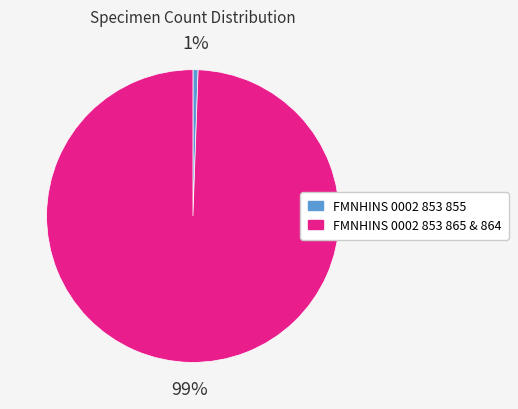

Is there any slice that represents more than half of the pie?

Yes